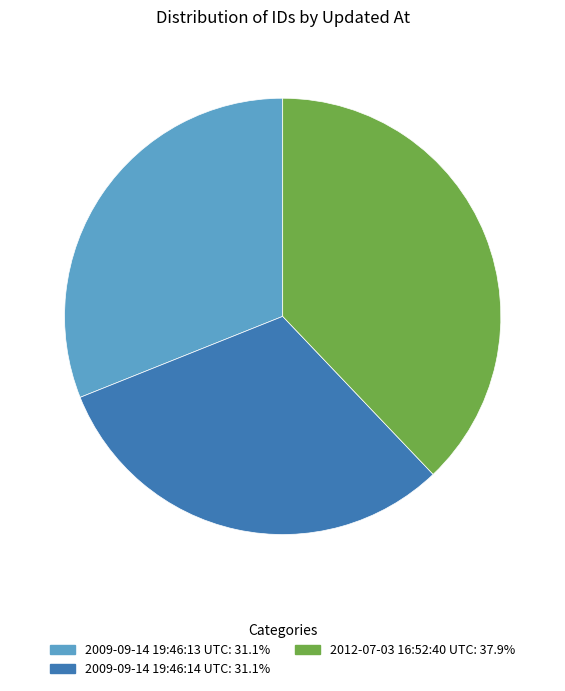

Approximately how many times larger is the value at 2009-09-14 19:46:14 UTC: 31.1% compared to 2009-09-14 19:46:13 UTC: 31.1%?

1.0